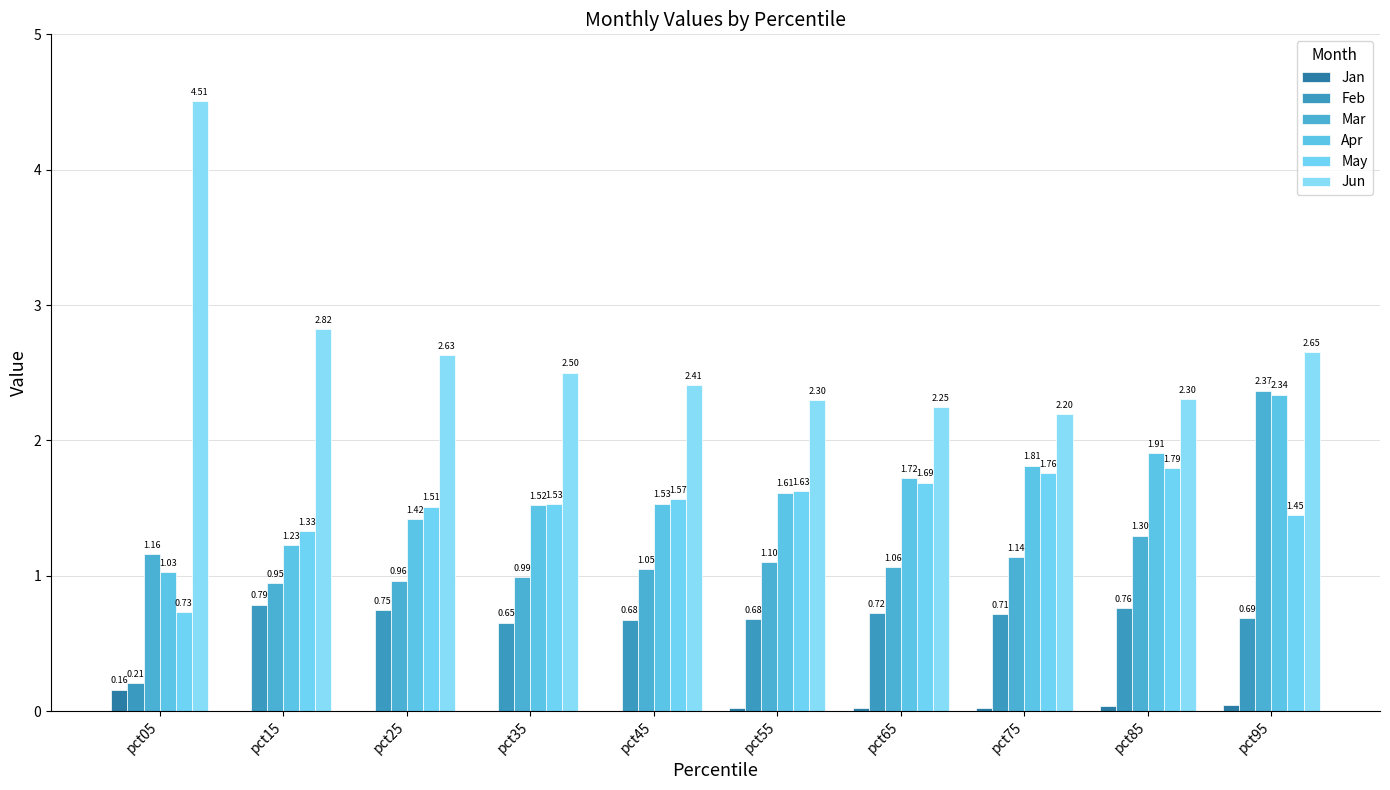

Which series has the largest range (max minus min)?

Jun